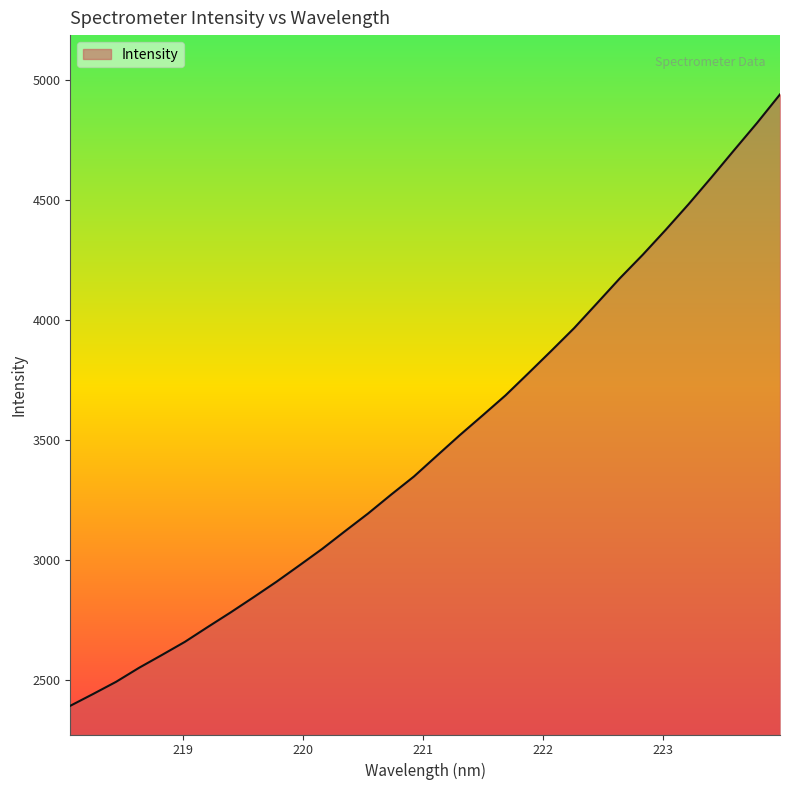

What is the difference between the maximum and minimum values?

2548.2